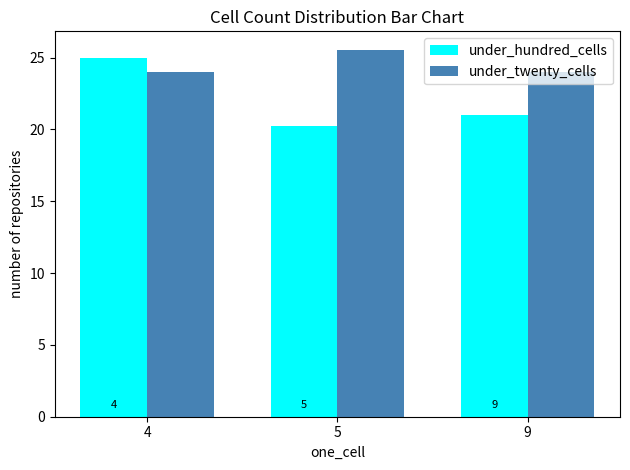

Which series has the largest total across all categories?

under_twenty_cells